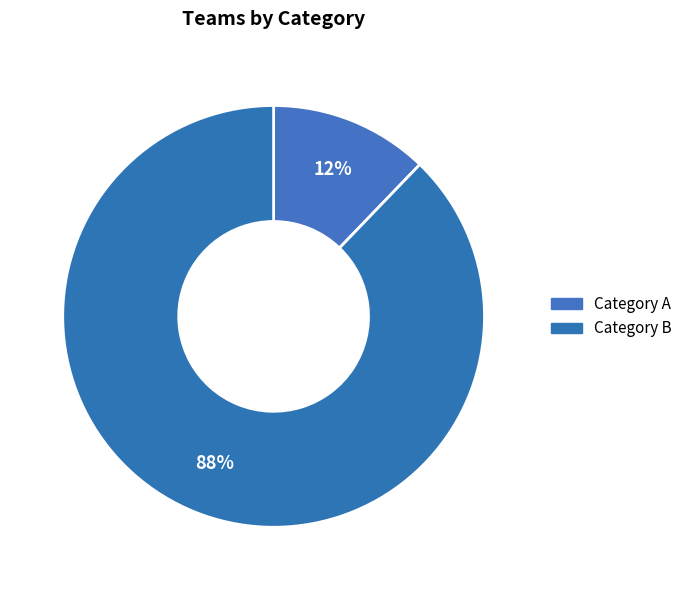

How many slices are in this pie chart?

2